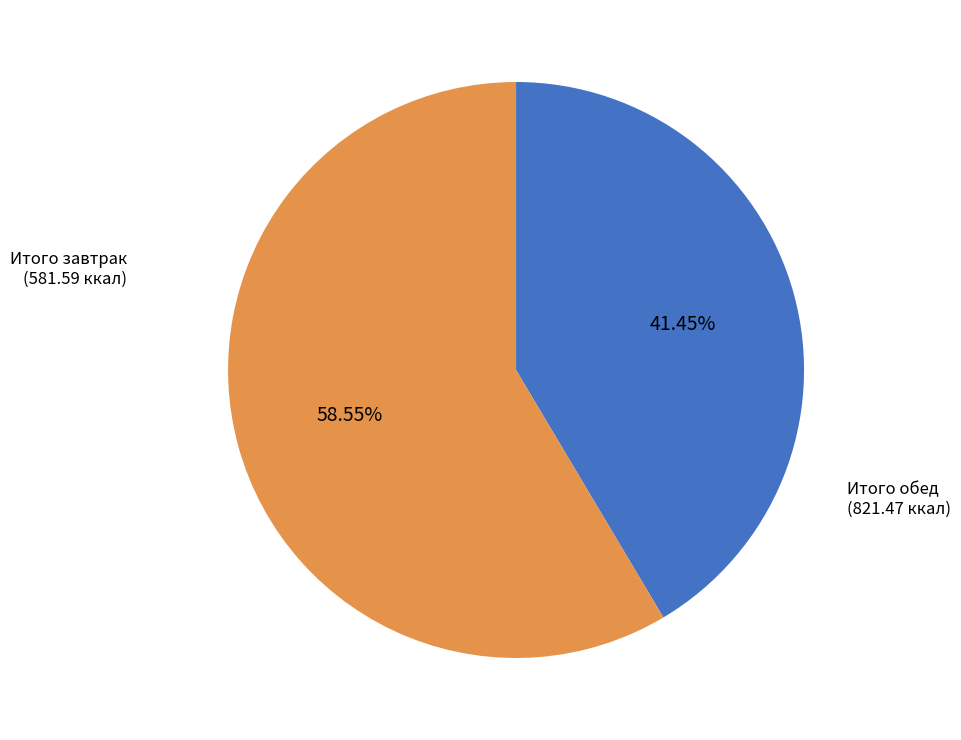

Is it true that Итого завтрак is 41% of the pie?

True